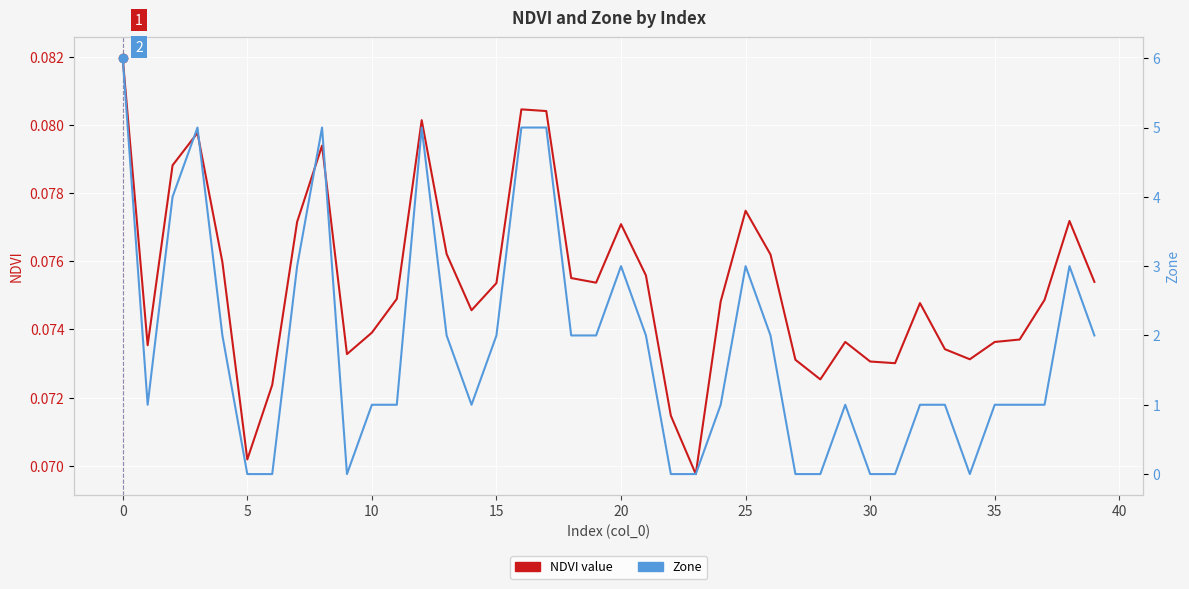

At which category is the sum across all series the highest?

−5